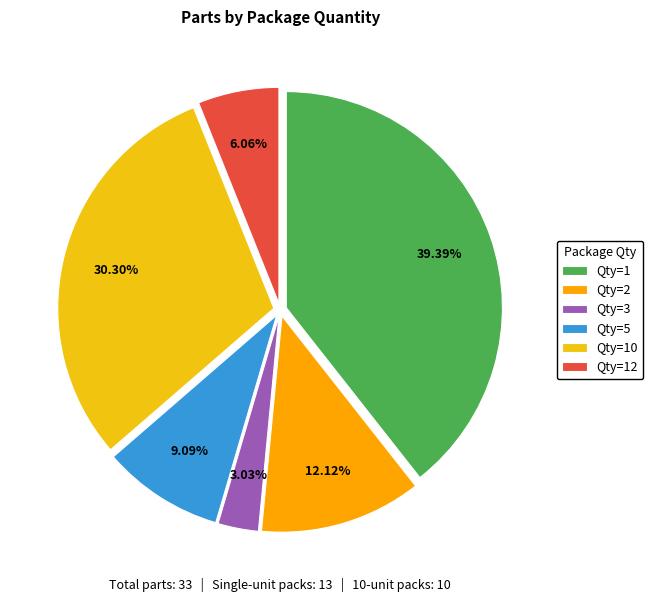

How many slices are in this pie chart?

6